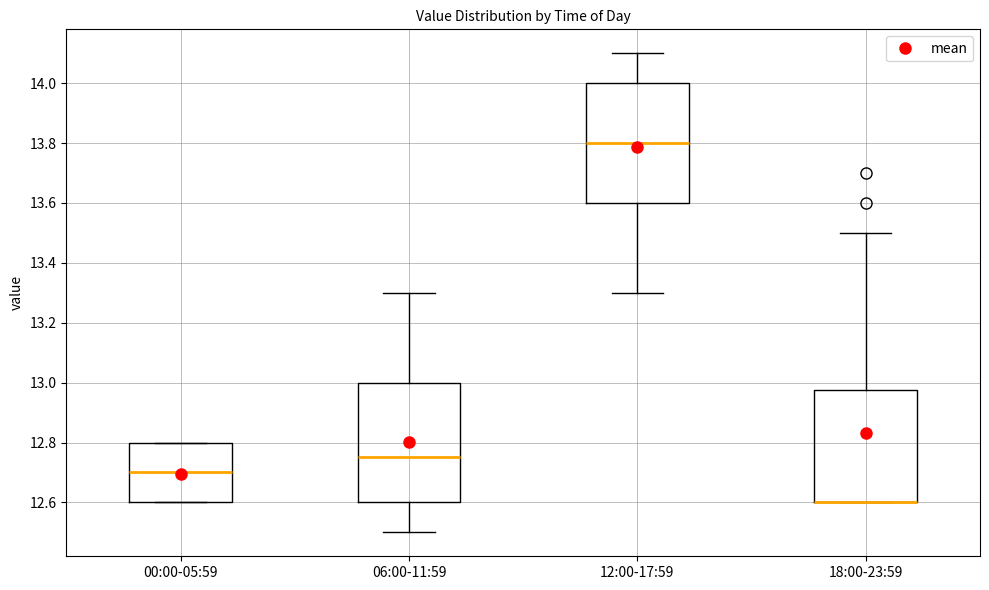

Reading left to right, read every box against the y-axis: the position of its median line, the range the box covers, and the ends of its whiskers. The values are not printed on the chart, so give them approximately, as read against the axis.

00:00-05:59: median 12.70, box 12.60 to 12.80, whiskers 12.60 to 12.80
06:00-11:59: median 12.76, box 12.60 to 13.00, whiskers 12.50 to 13.30
12:00-17:59: median 13.80, box 13.60 to 14.00, whiskers 13.30 to 14.10
18:00-23:59: median 12.60 (drawn on the box's lower edge), box 12.60 to 12.98, whiskers 12.60 to 13.50